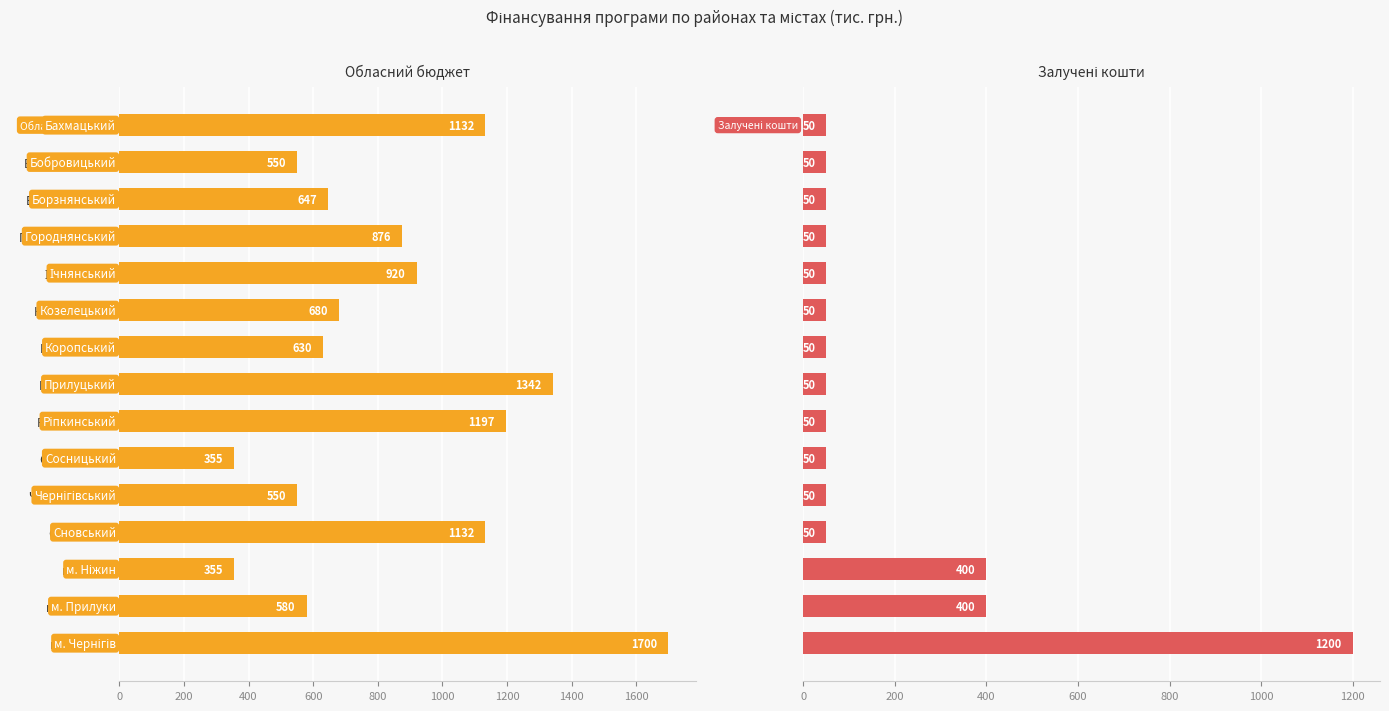

At Ріпкинський, list the series in order from smallest to largest.

Залучені кошти, Обласний бюджет